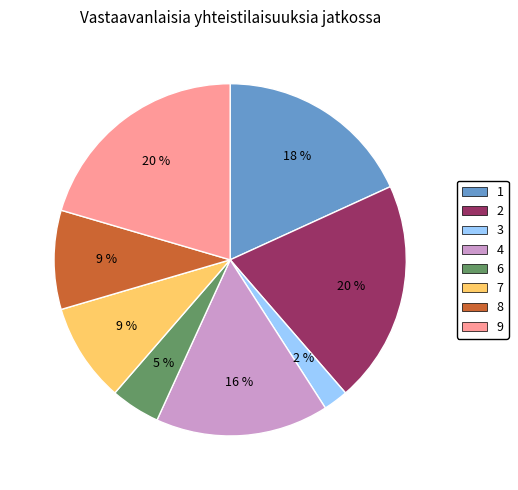

Combined, do 6 and 7 account for over 50%?

No